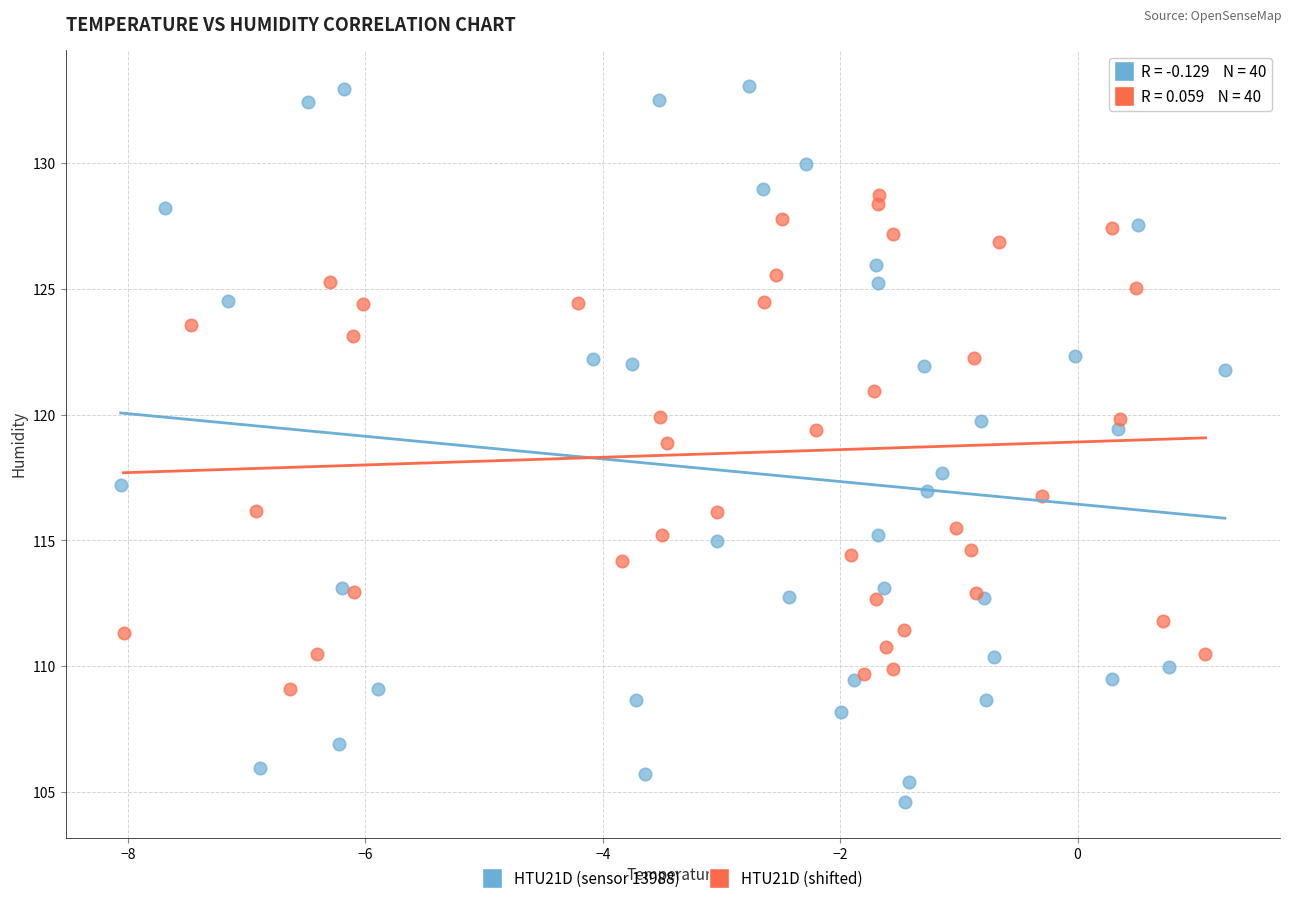

Which series has the largest Y range (max minus min)?

HTU21D (sensor 13988)